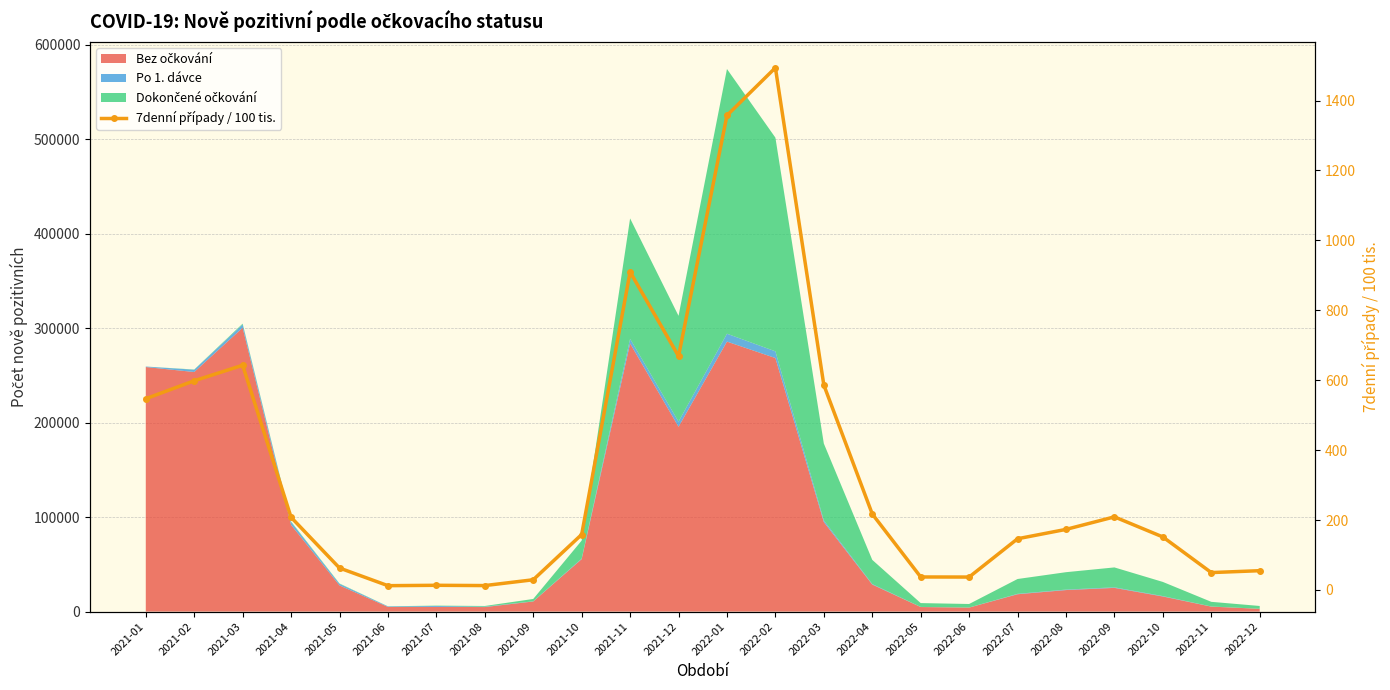

At which label does the data first exceed 173?

2021-01